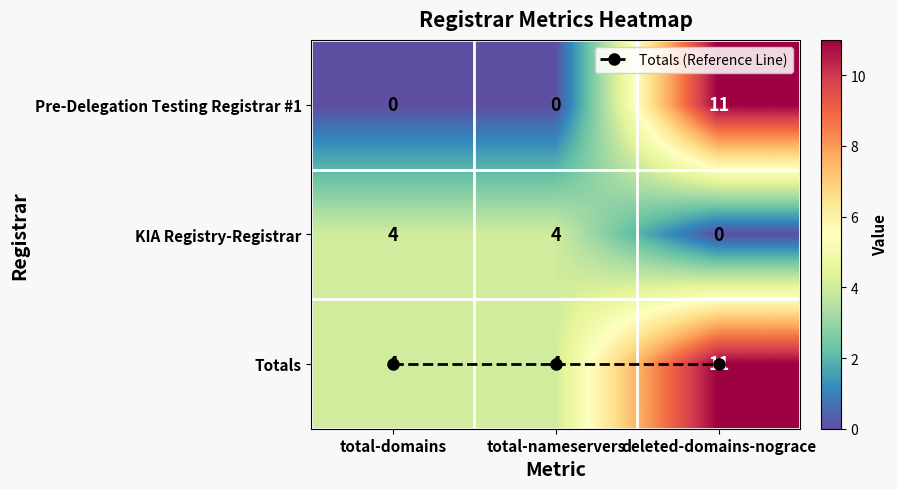

Where is KIA Registry-Registrar nearest to the value 2?

total-domains